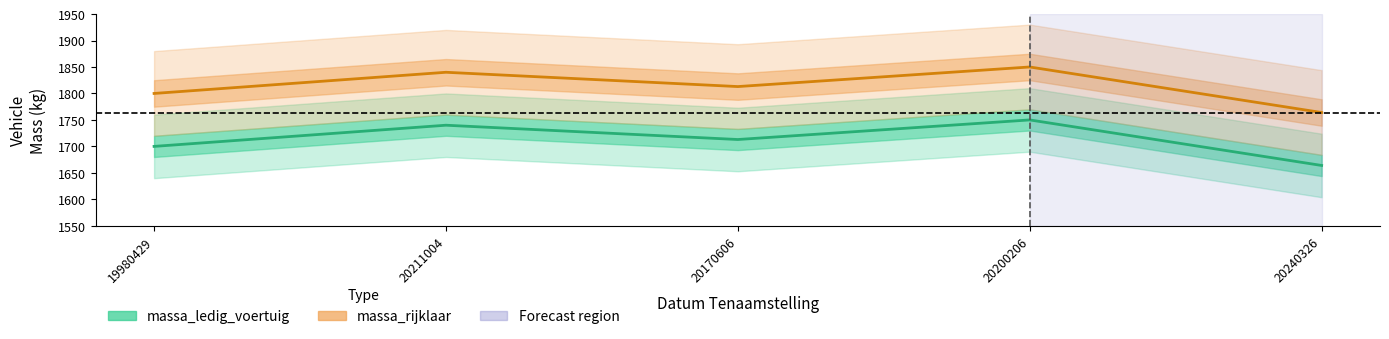

At which label does massa_ledig_voertuig reach its peak?

20200206